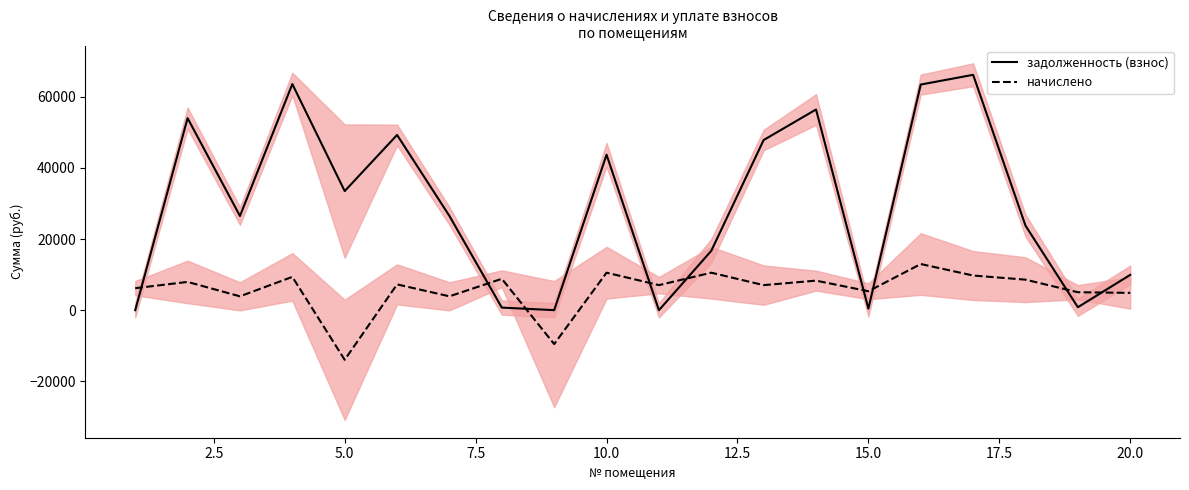

What is the maximum value for начислено?

12971.4